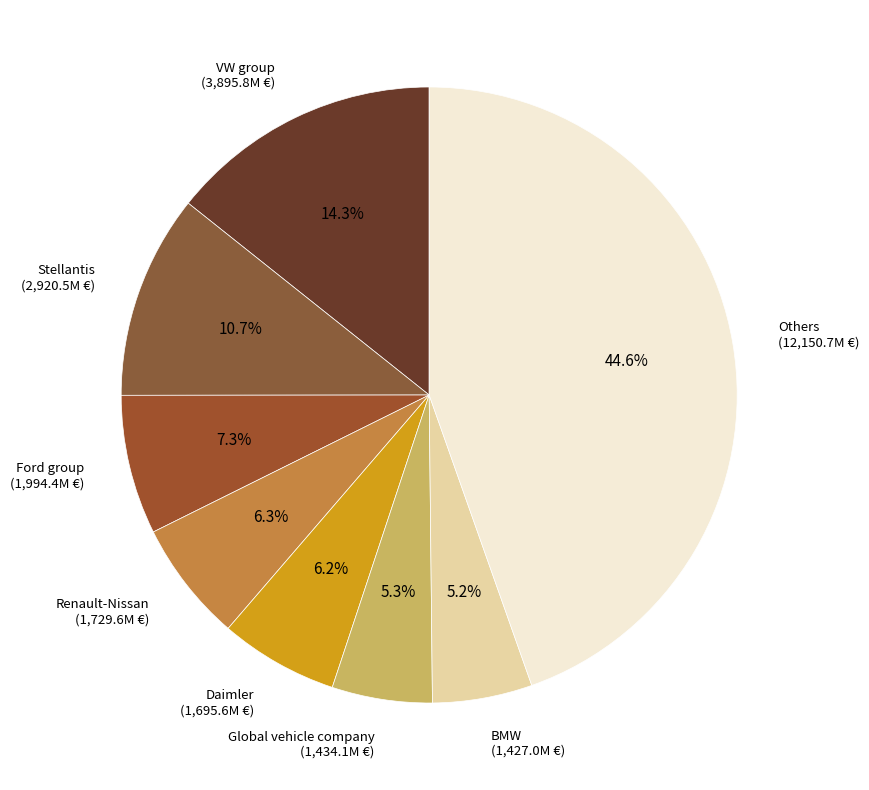

What is the largest slice in the pie chart?

Others